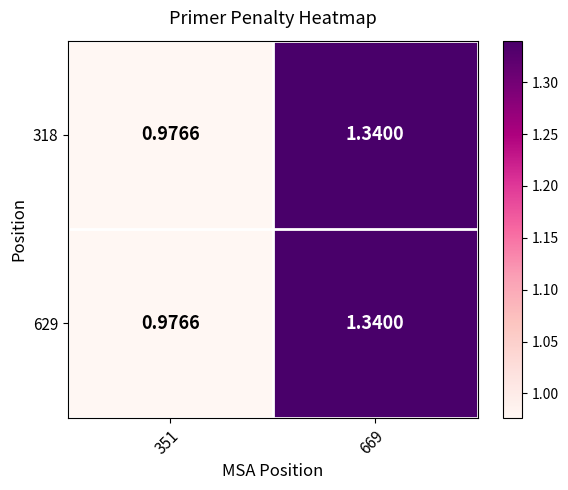

Is the value of 318 at 351 greater than the value of 629 at 669?

No